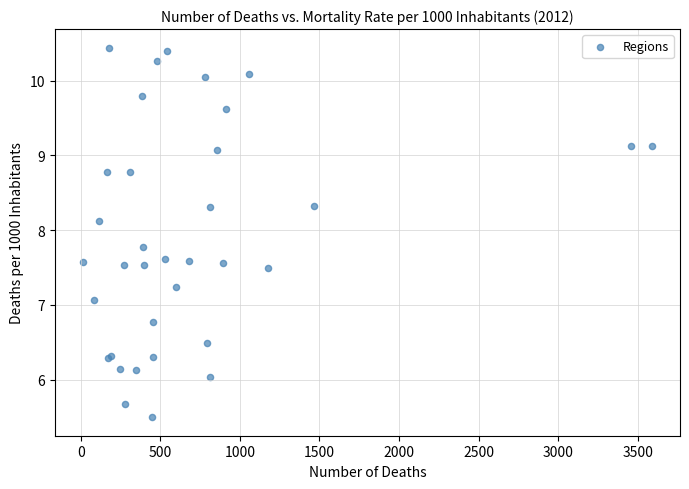

What Y value in the scatter plot is closest to 7?

7.1